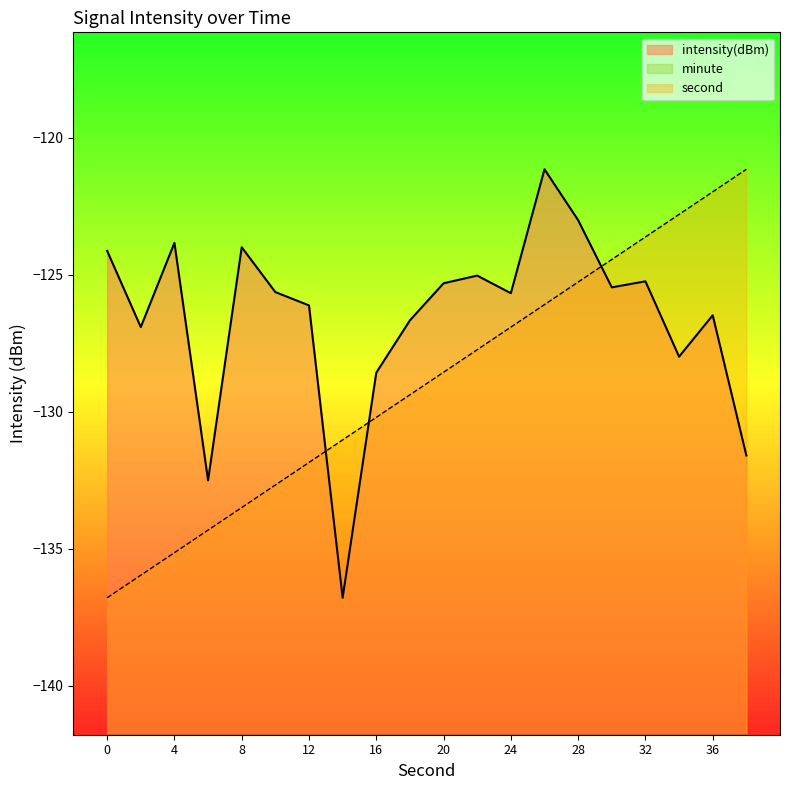

Rank the categories by intensity(dBm) value from highest to lowest.

26, 28, 4, 8, 0, 22, 32, 20, 30, 10, 24, 12, 36, 18, 2, 34, 16, 38, 6, 14